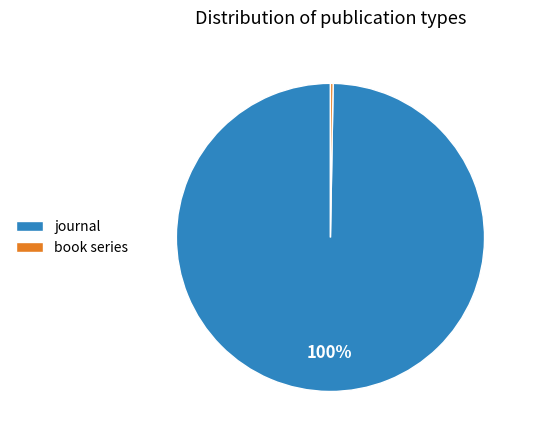

Which has a higher value, book series or journal?

journal